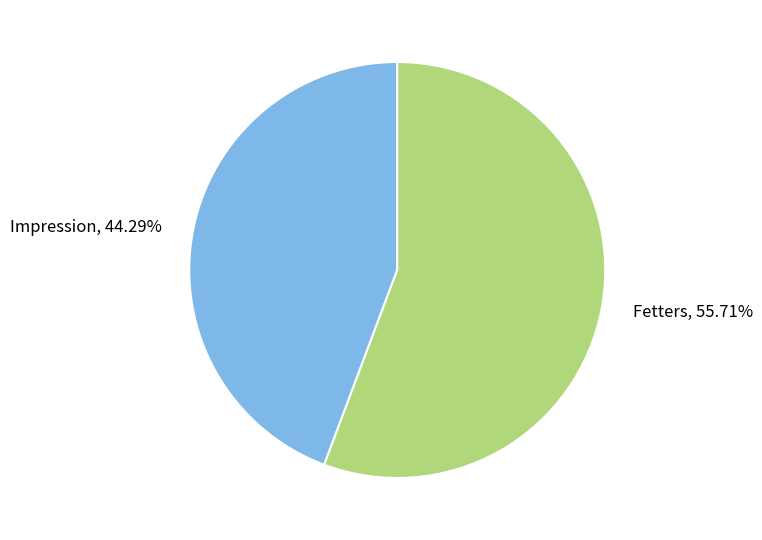

Which category has the smallest portion of the pie?

Impression